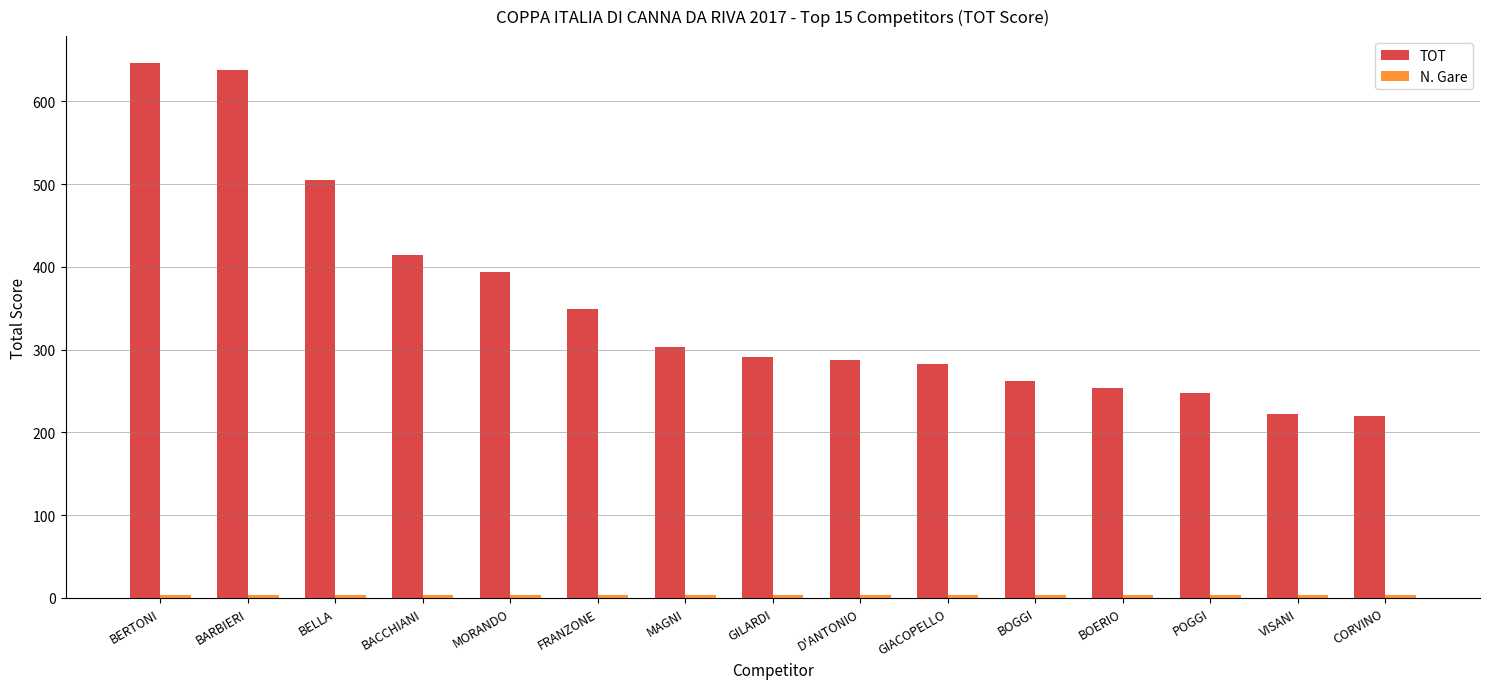

What is the total value across all series at D'ANTONIO?

290.8